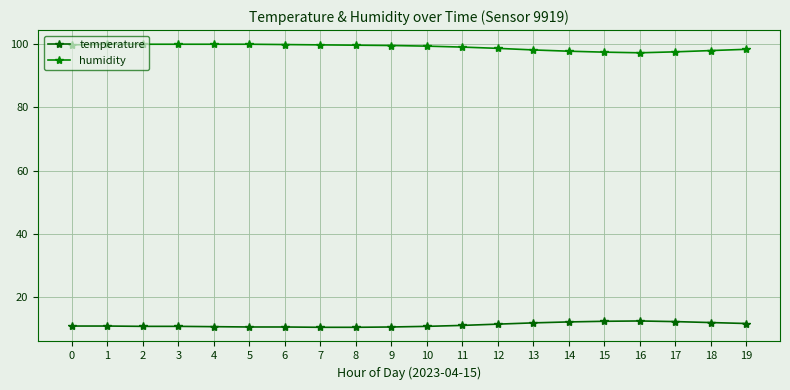

Reading right to left, transcribe all the data shown in this chart.

temperature: 19=11.7	18=12.0	17=12.3	16=12.5	15=12.4	14=12.2	13=11.9	12=11.5	11=11.1	10=10.8	9=10.6	8=10.5	7=10.5	6=10.6	5=10.6	4=10.7	3=10.8	2=10.8	1=10.9	0=10.9
humidity: 19=98.3	18=97.9	17=97.5	16=97.2	15=97.4	14=97.7	13=98.1	12=98.6	11=99.0	10=99.3	9=99.5	8=99.6	7=99.7	6=99.8	5=99.9	4=99.9	3=99.9	2=99.9	1=99.9	0=99.7